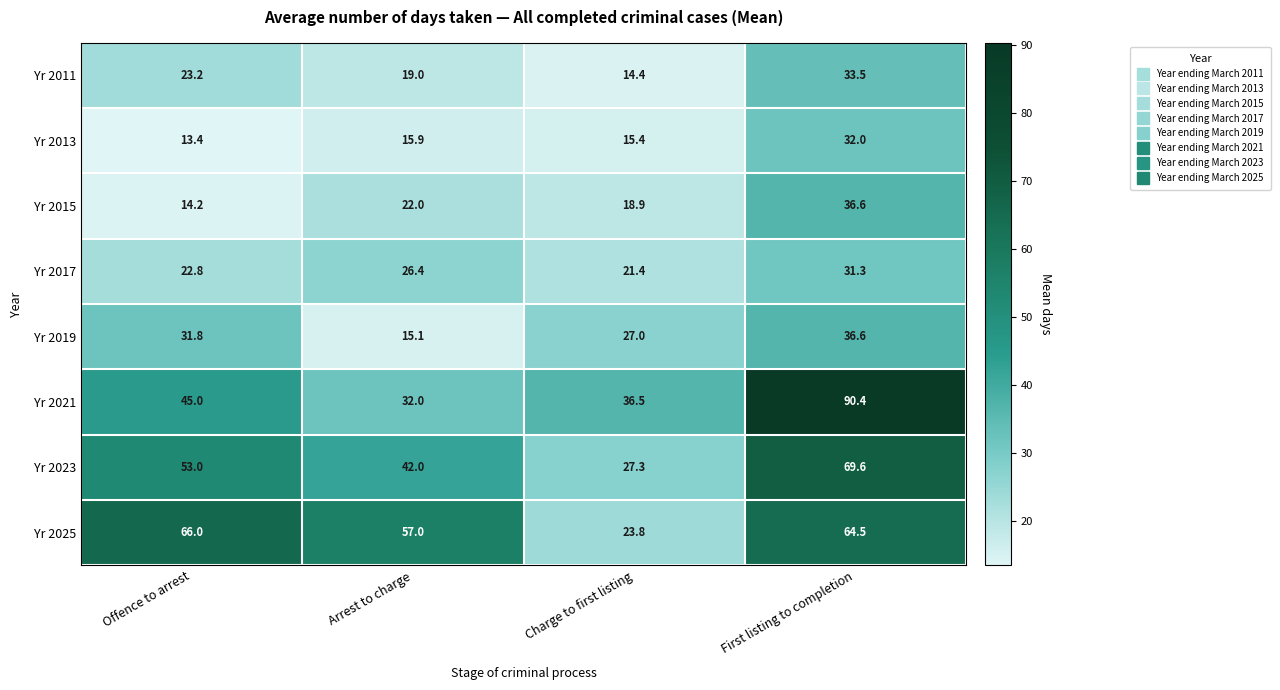

Is it true that Yr 2023 equals 121.4 at First listing to completion?

False